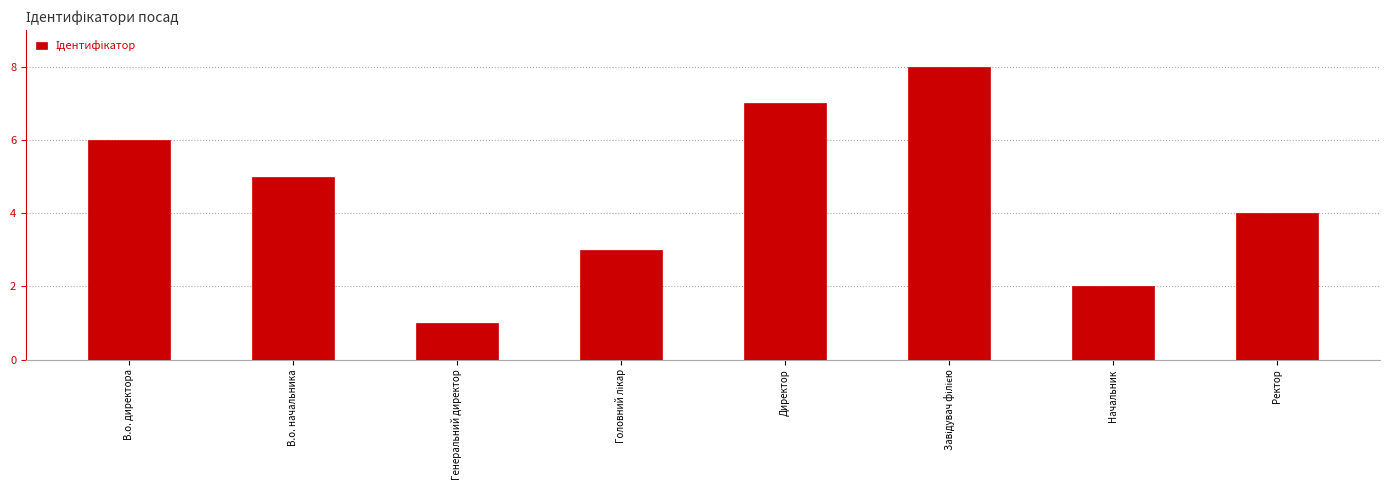

Which has a higher value, Начальник or Директор?

Директор